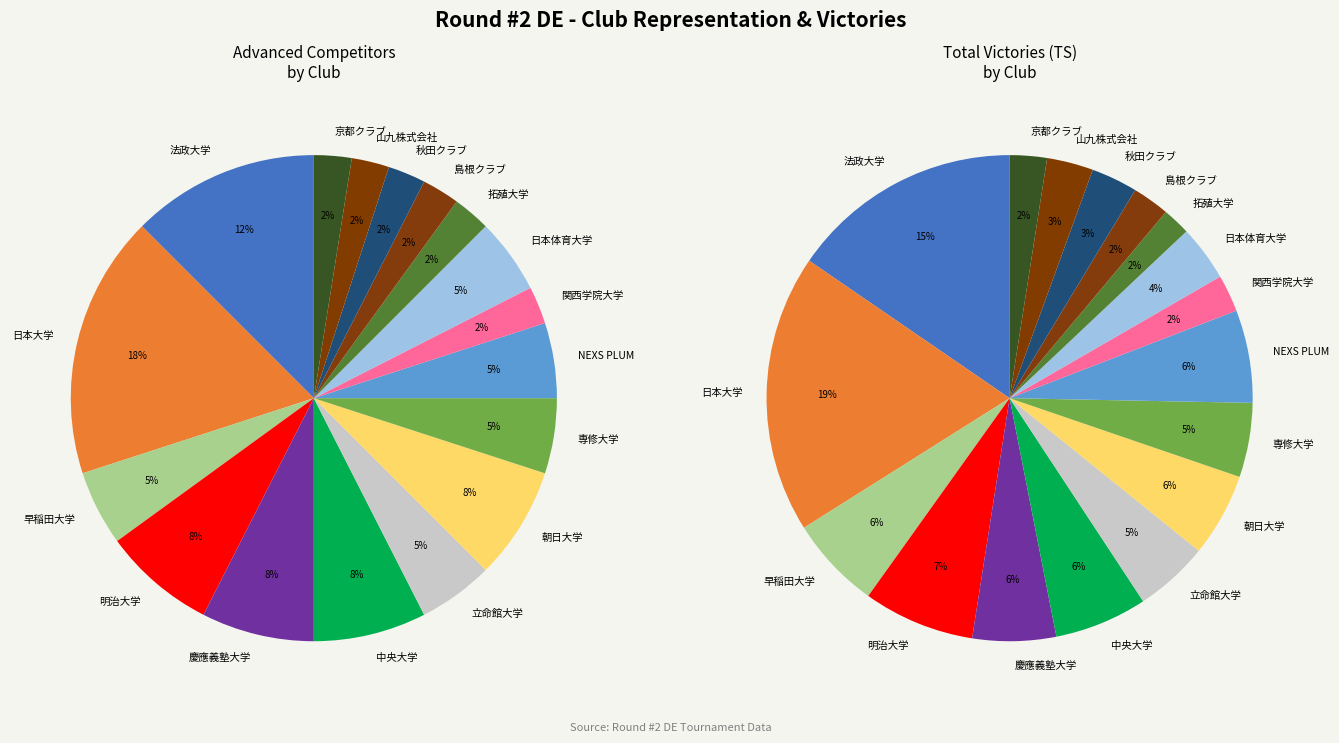

The 山九株式会社 slice represents 1% of the pie. True or false?

False